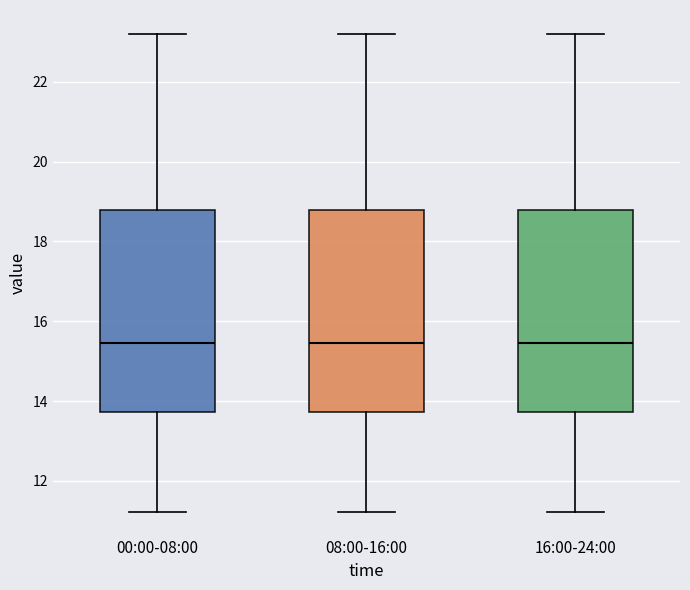

Reading left to right, read every box against the y-axis: the position of its median line, the range the box covers, and the ends of its whiskers. The values are not printed on the chart, so give them approximately, as read against the axis.

00:00-08:00: median 15.4, box 13.8 to 18.8, whiskers 11.2 to 23.2
08:00-16:00: median 15.4, box 13.8 to 18.8, whiskers 11.2 to 23.2
16:00-24:00: median 15.4, box 13.8 to 18.8, whiskers 11.2 to 23.2